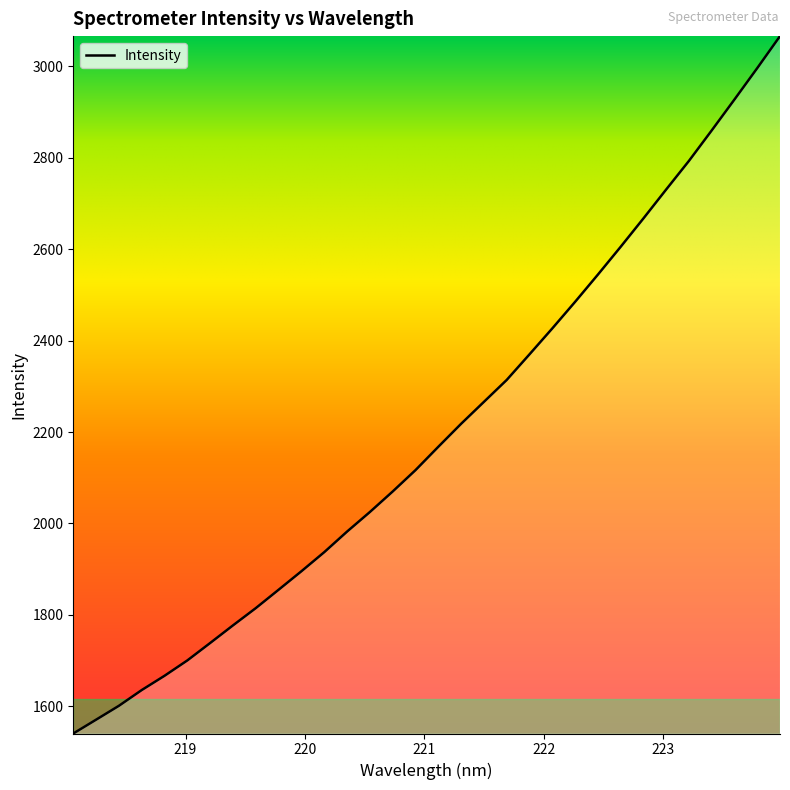

What is the minimum value shown in the chart?

1540.4